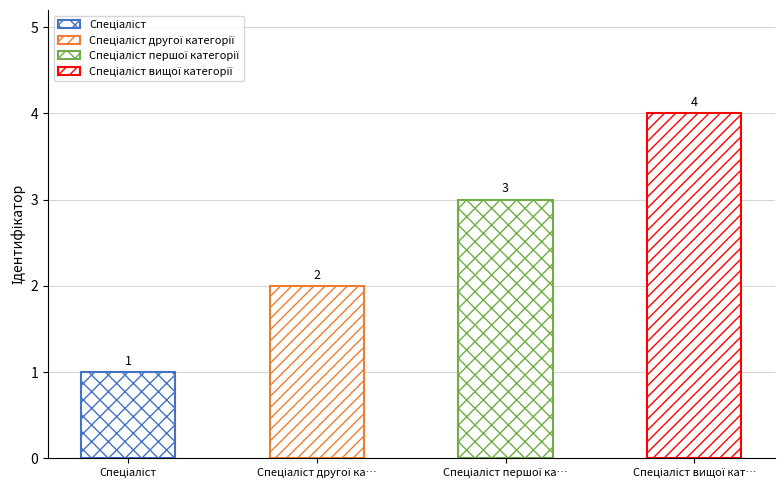

What is the value of the 2nd bar from the left?

2